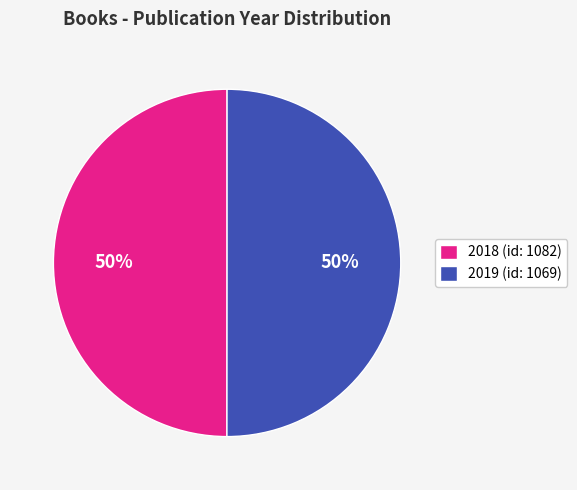

What is the ratio of the value at 2018 (id: 1082) to the value at 2019 (id: 1069)?

1.0